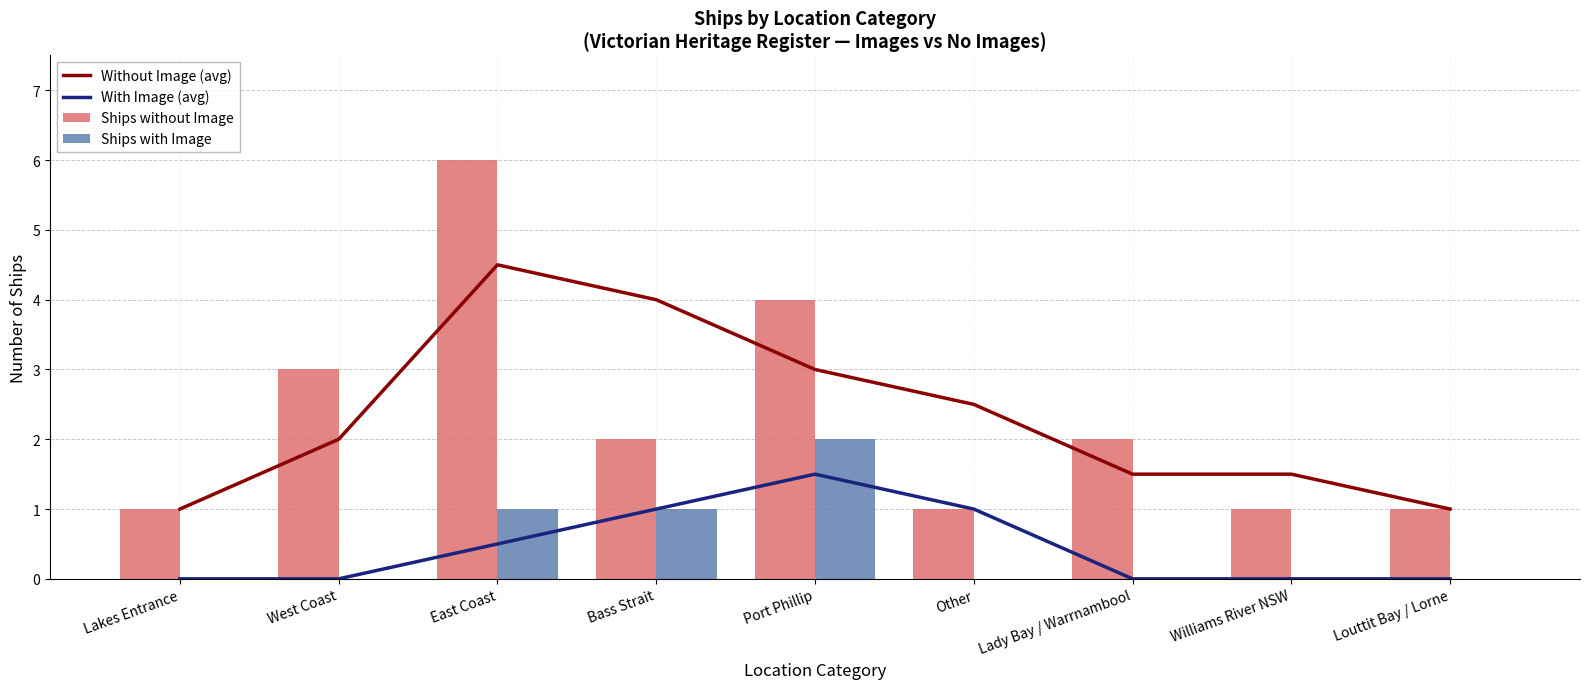

Between Other and Lady Bay / Warrnambool, which is larger?

Other